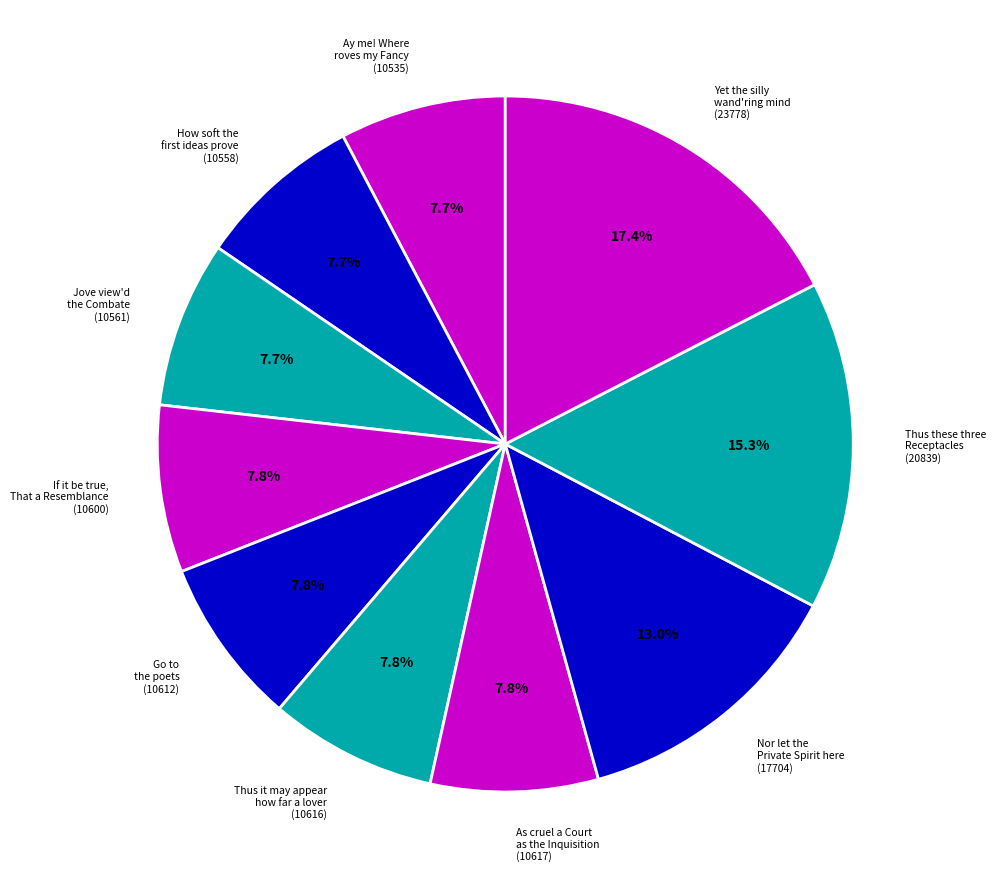

Is there any slice that represents more than half of the pie?

No